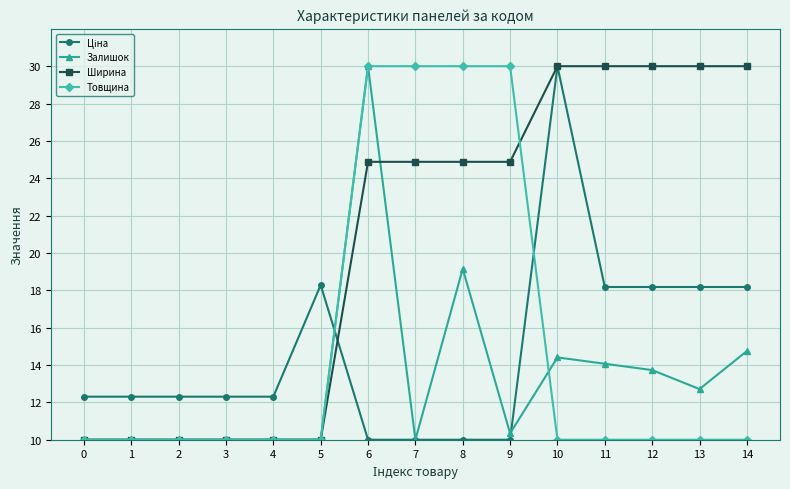

True or false: Залишок has more than 1 interior local peaks.

True